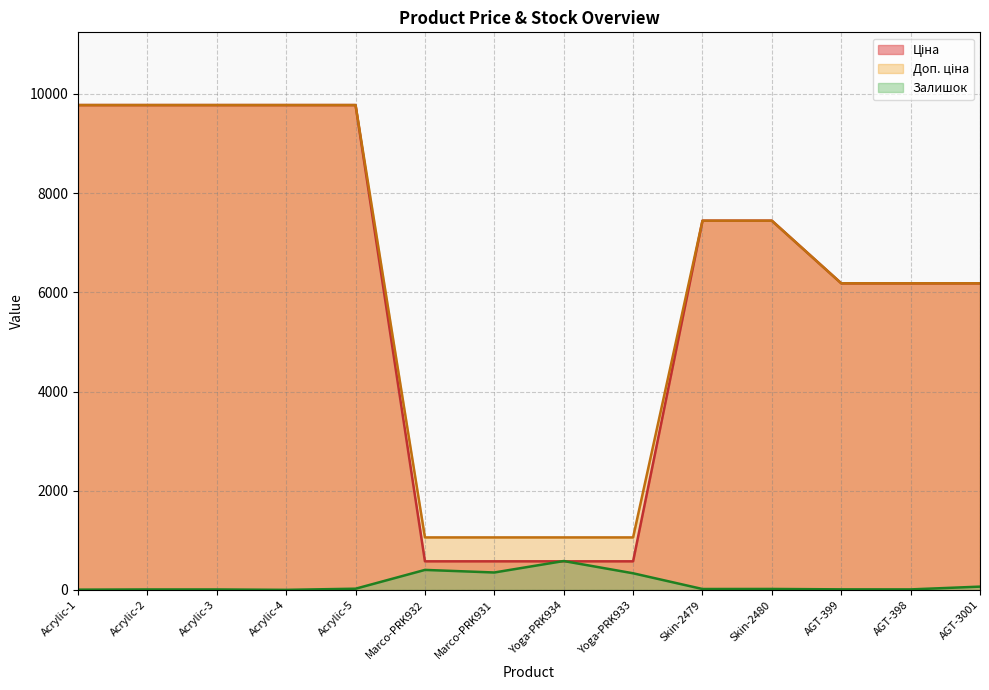

Reading left to right, extract all data points from this chart.

Ціна: 9775.5	9775.5	9775.5	9775.5	9775.5	578.1	578.1	578.1	578.1	7444.6	7444.6	6182.6	6182.6	6182.6
Доп. ціна: 9775.5	9775.5	9775.5	9775.5	9775.5	1060.0	1060.0	1060.0	1060.0	7444.6	7444.6	6182.6	6182.6	6182.6
Залишок: 7.0	11.0	11.0	3.0	26.0	405.0	353.0	584.0	337.0	20.0	21.0	13.0	12.0	68.0